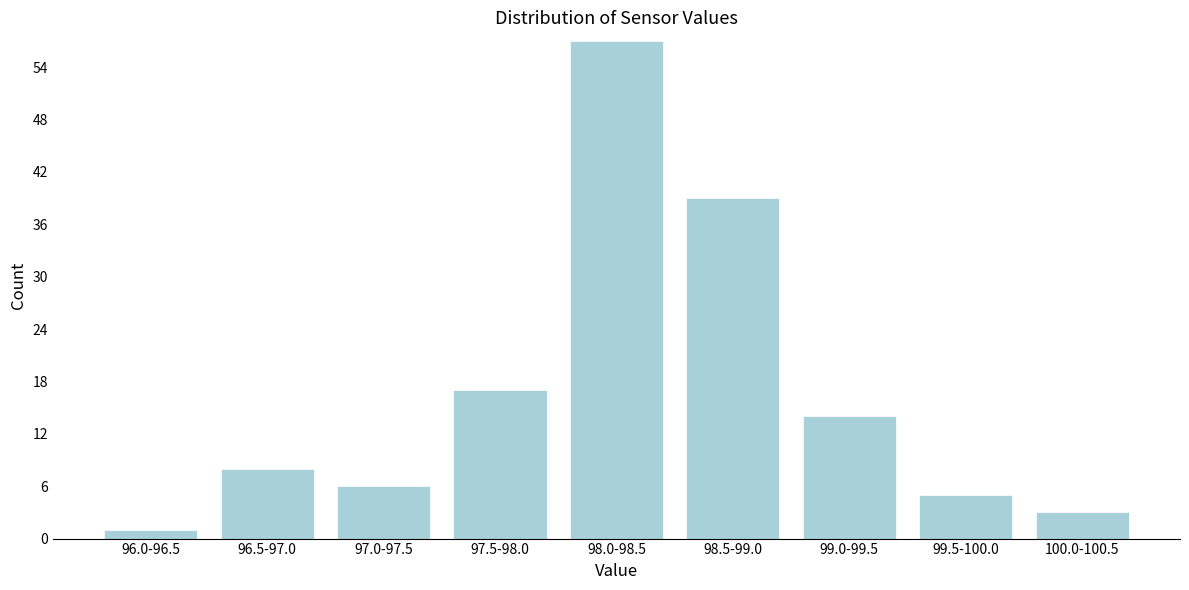

Reading left to right, transcribe all the data shown in this chart.

96.0-96.5=1	96.5-97.0=8	97.0-97.5=6	97.5-98.0=17	98.0-98.5=57	98.5-99.0=39	99.0-99.5=14	99.5-100.0=5	100.0-100.5=3